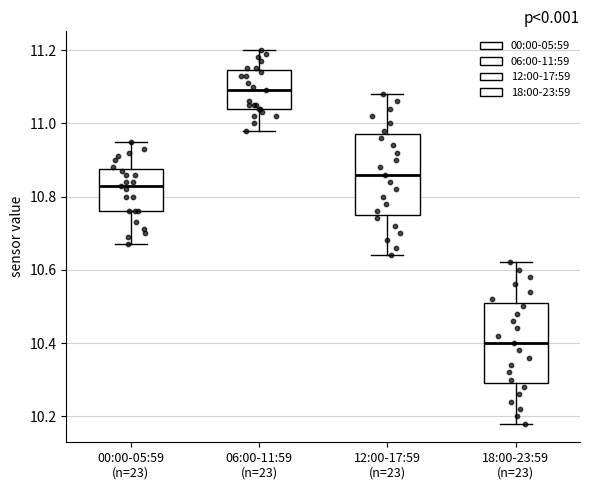

Which box's median line is the highest?

06:00-11:59 (n=23)